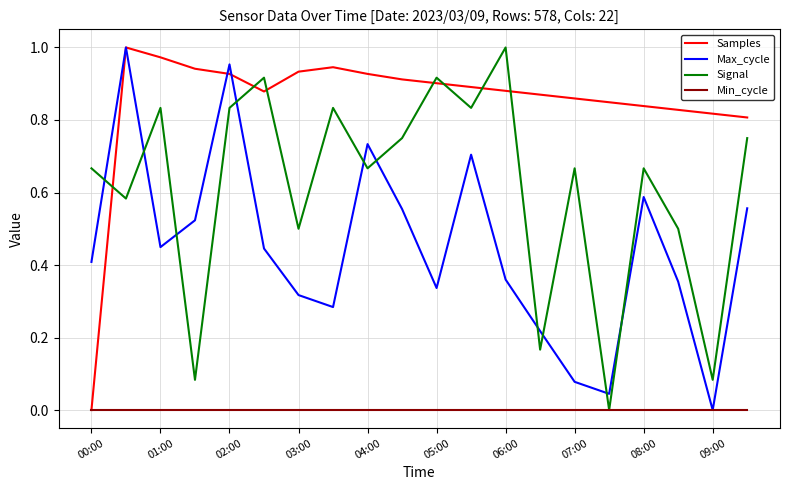

Rank the series by their average value, from highest to lowest.

Samples, Signal, Max_cycle, Min_cycle